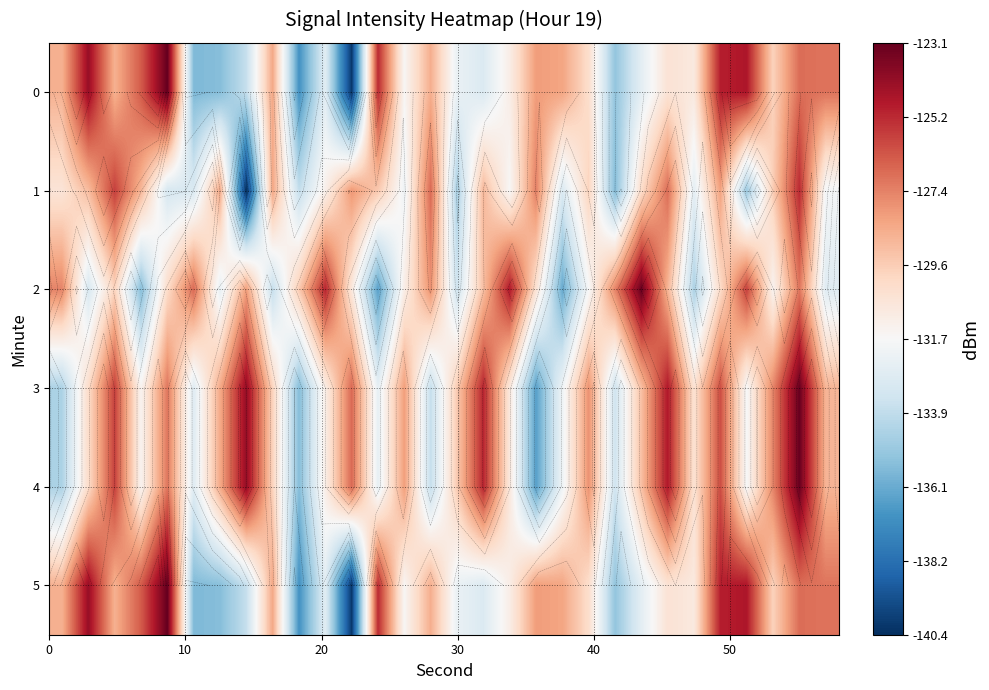

At how many categories does at least one series exceed -127?

17